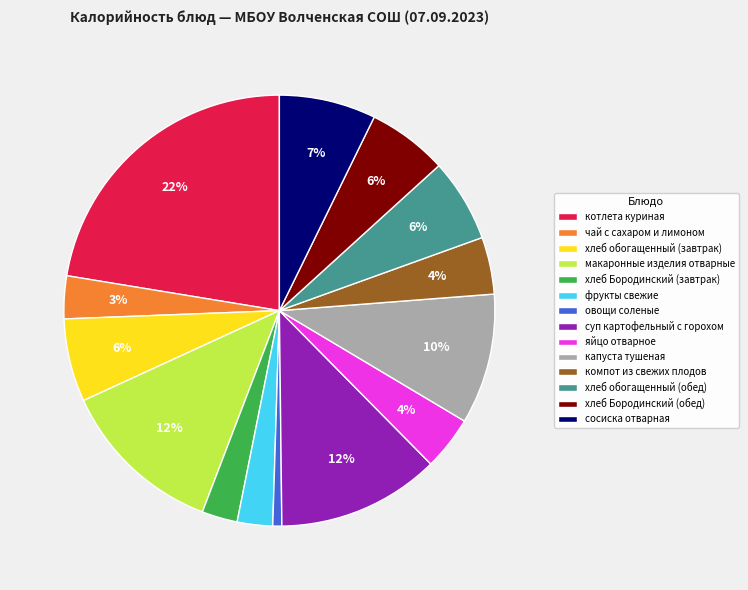

Do фрукты свежие and капуста тушеная together represent more than half of the pie?

No